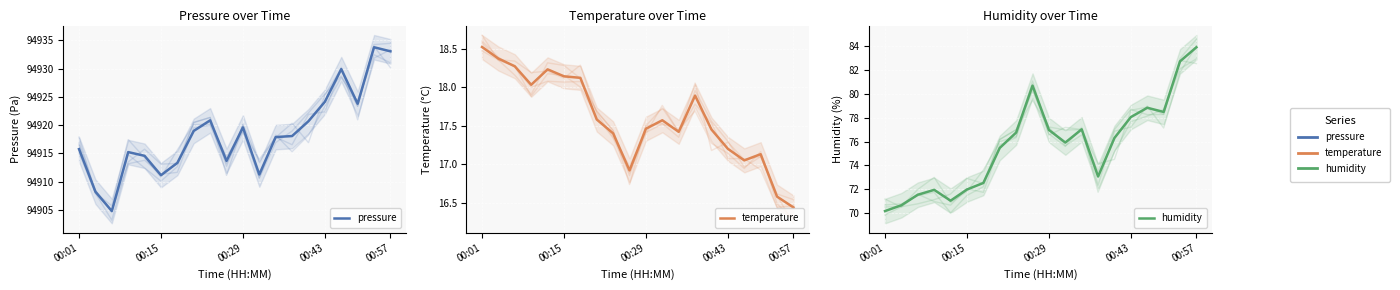

In humidity, how many points are higher than both neighbors (excluding endpoints)?

4